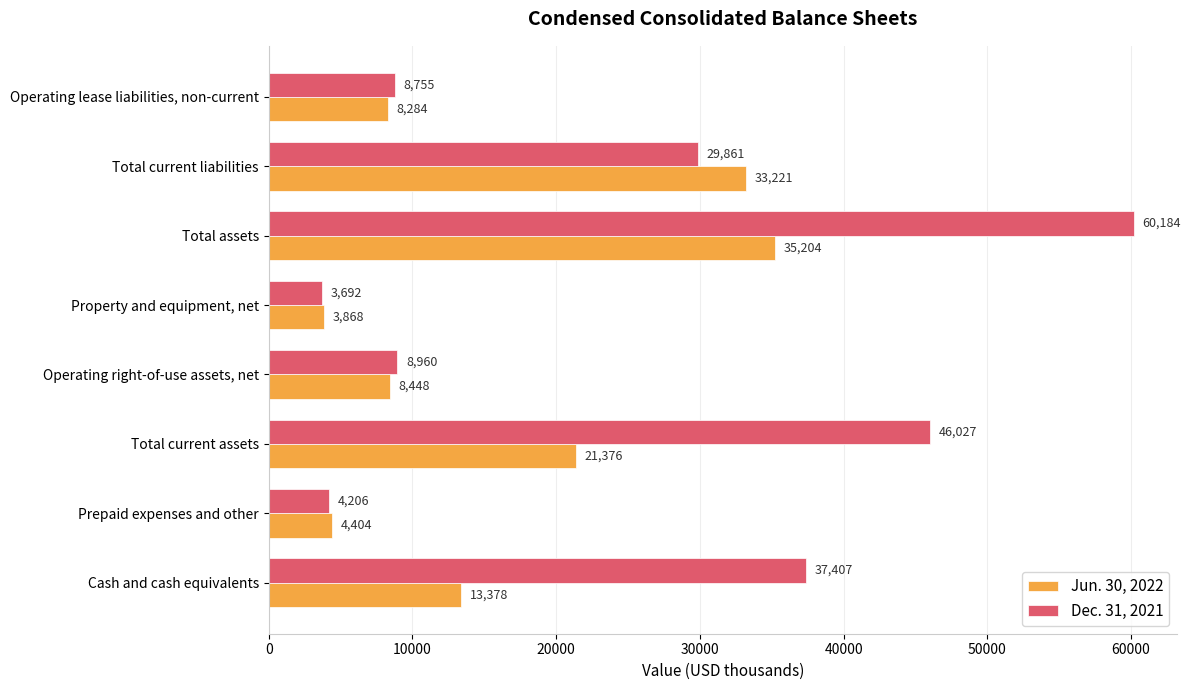

What is the total value across all series at Operating right-of-use assets, net?

17408